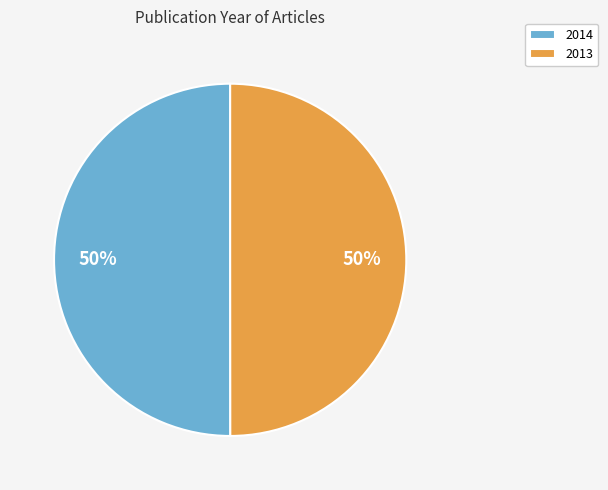

Combined, do 2014 and 2013 account for over 50%?

Yes